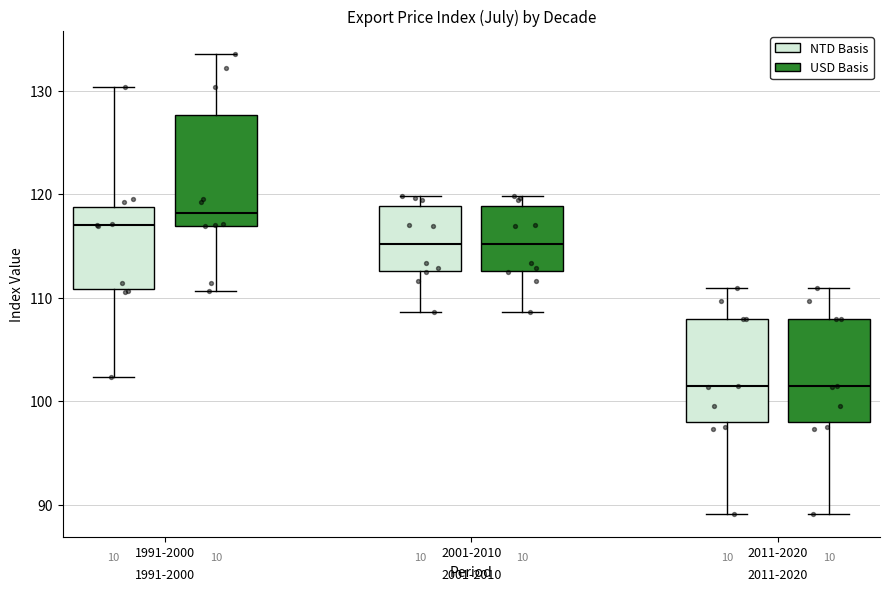

Where is the lower edge of the box for 2001-2010 (NTD Basis) on the y-axis? The values are not printed on the chart, so give them approximately, as read against the axis.

113